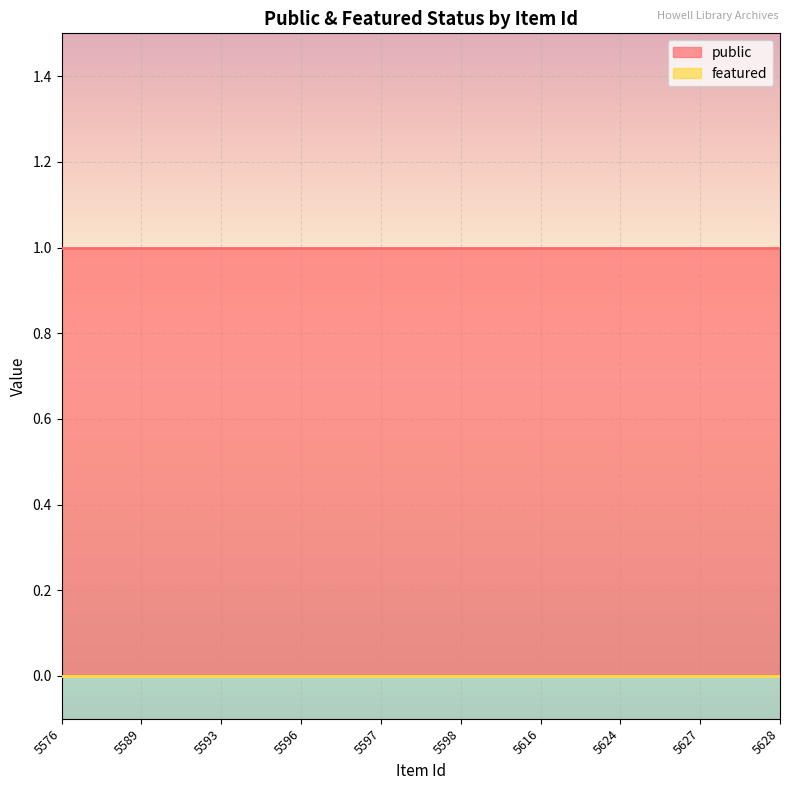

True or false: public has more than 0 interior local peaks.

False